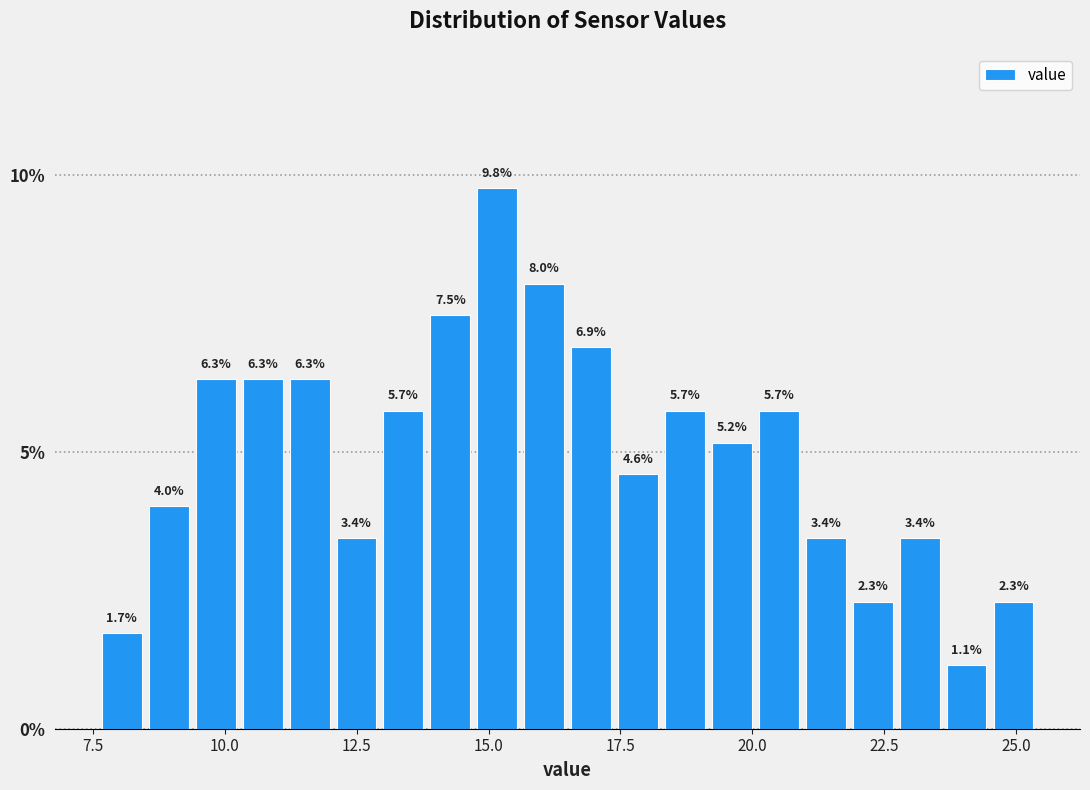

Read against the x-axis, roughly where is the centre of the tallest bar?

15.0